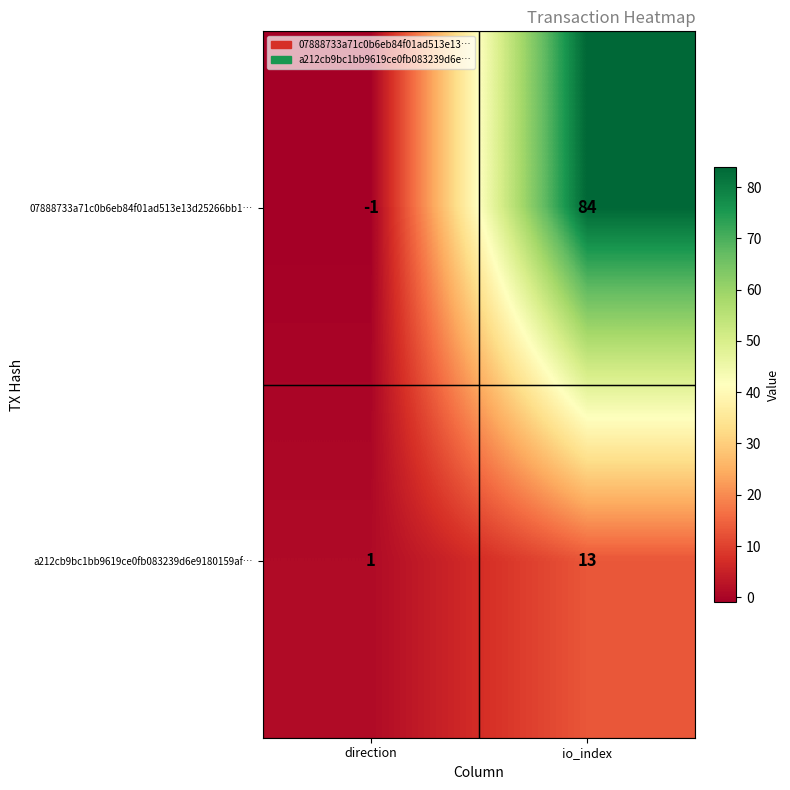

The value of 07888733a71c0b6eb84f01ad513e13d25266bb1… at direction is -1. True or false?

True